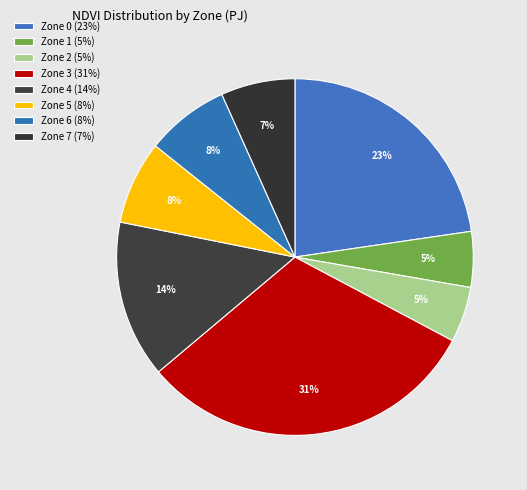

What is the largest slice in the pie chart?

Zone 3